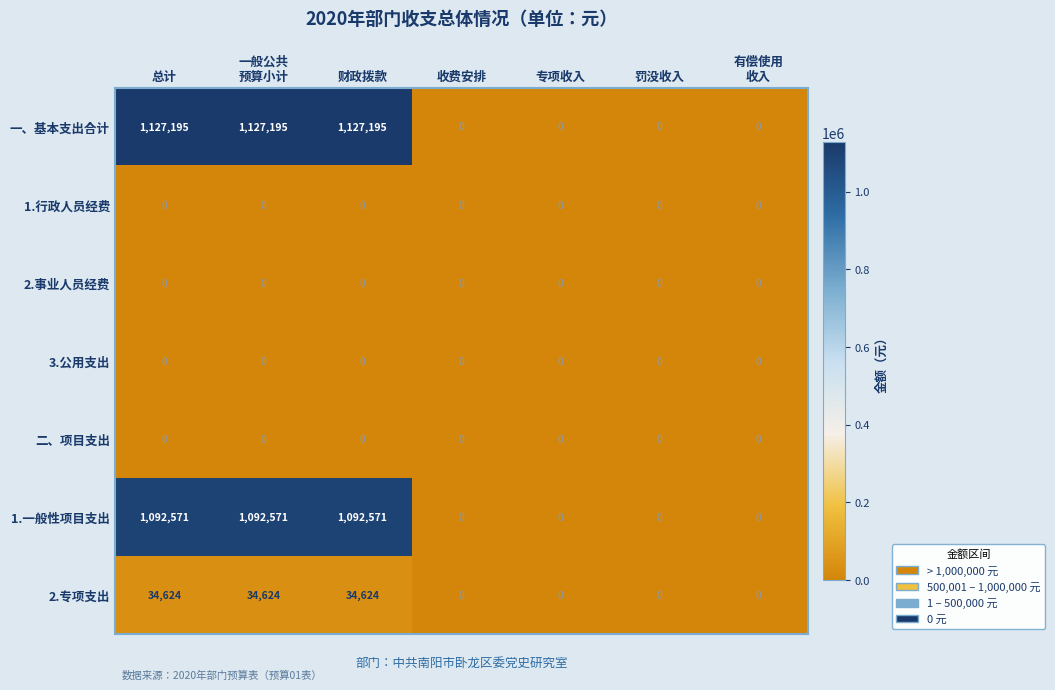

What is the maximum value shown in the chart?

1127195